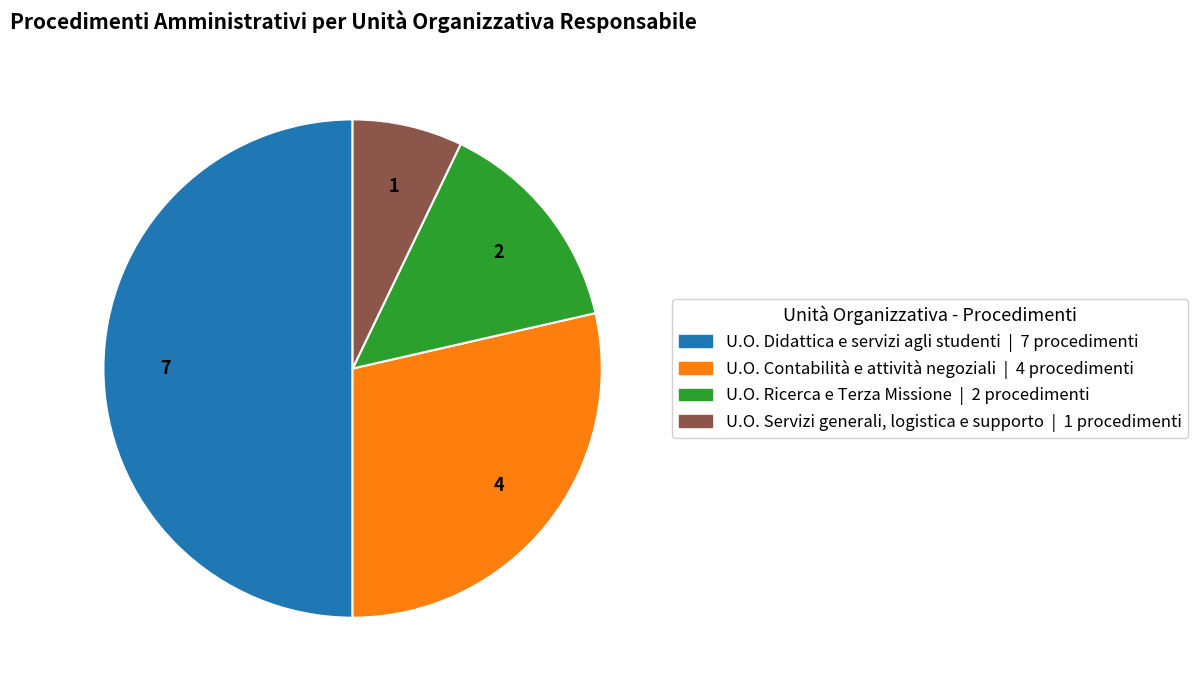

Which category has the smallest portion of the pie?

U.O. Servizi generali, logistica e supporto